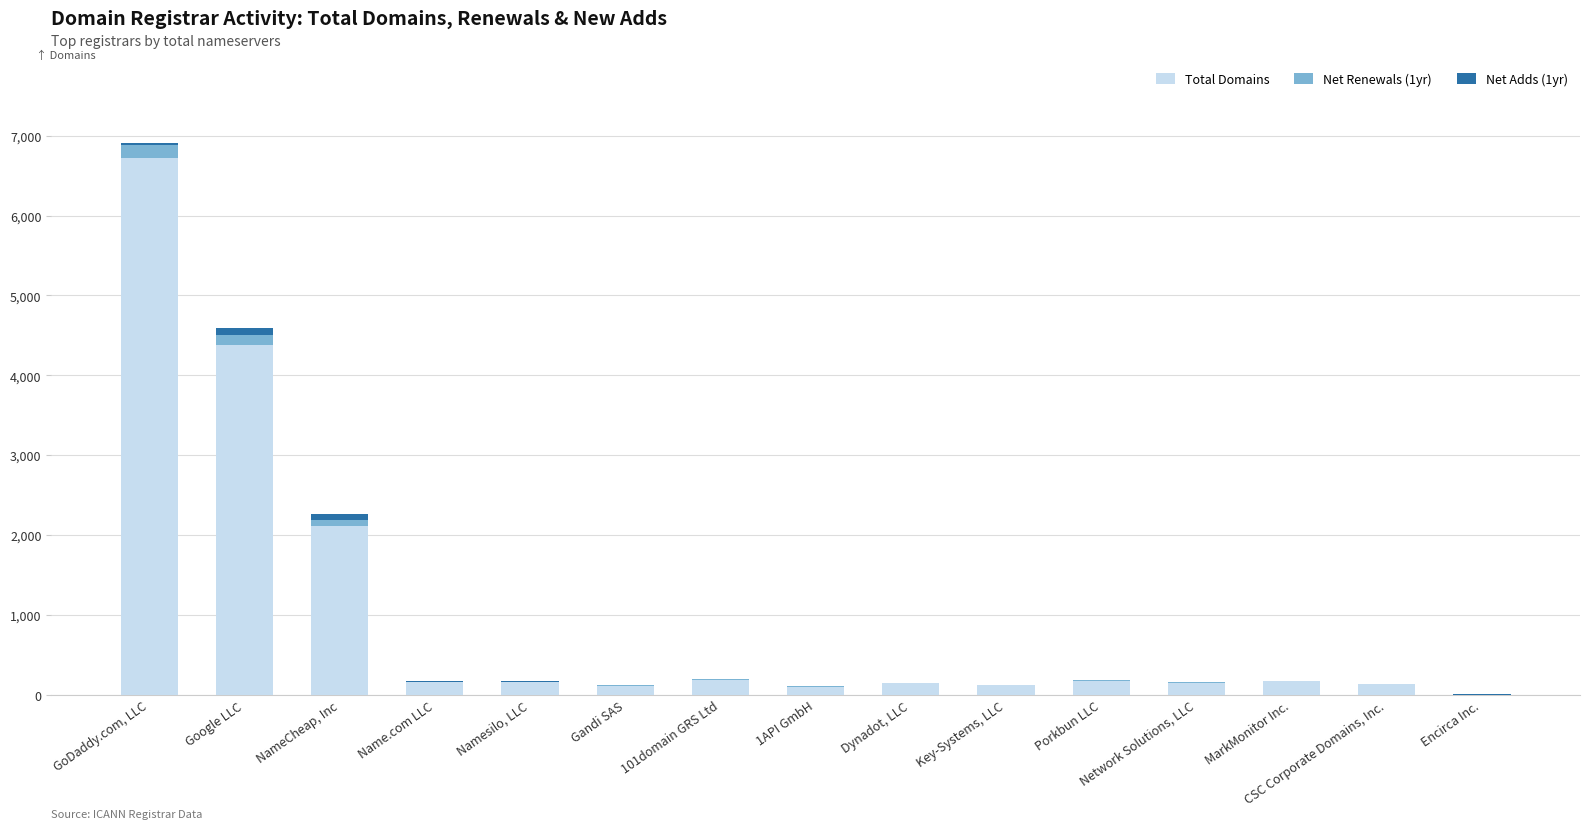

The value of Total Domains at NameCheap, Inc is 3745. True or false?

False